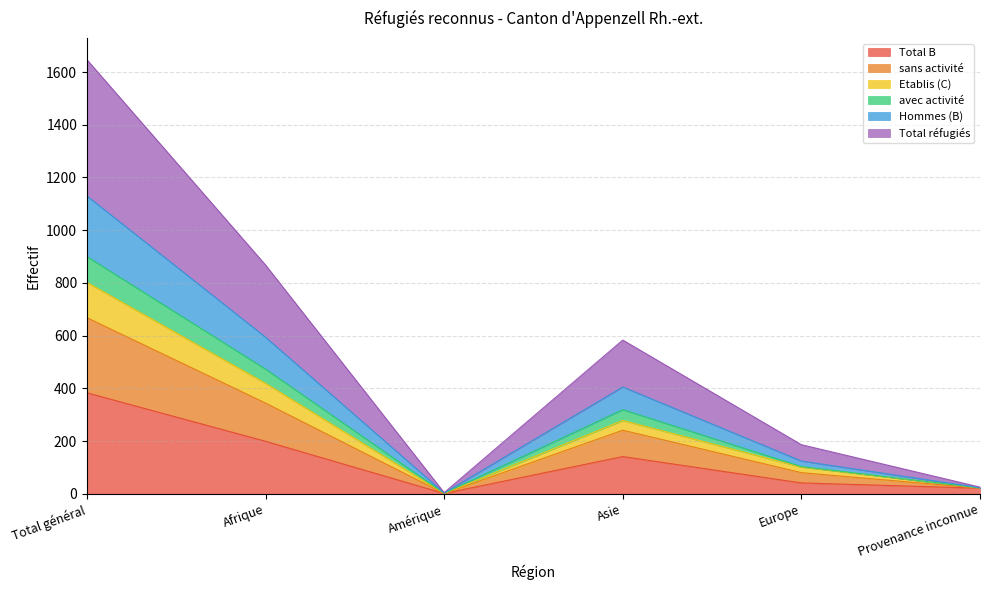

Count the number of categories in the chart.

6